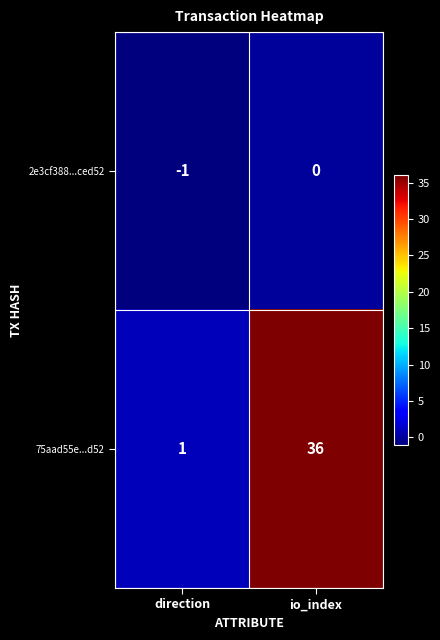

Is it true that 75aad55e...d52 equals 47 at io_index?

False